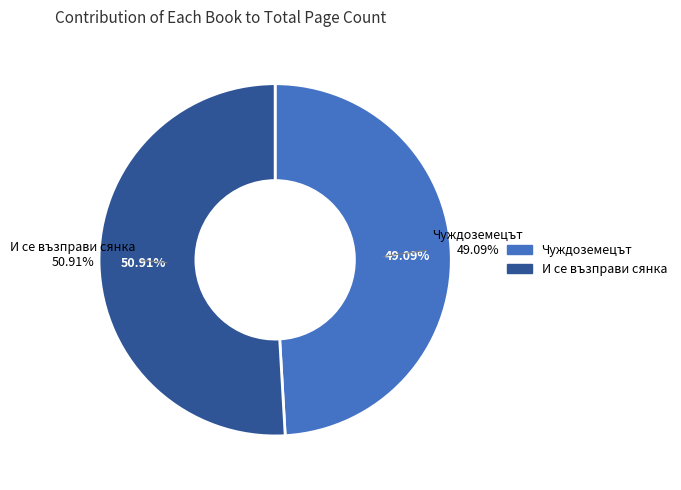

True or false: 7650 accounts for 49% of the total.

True